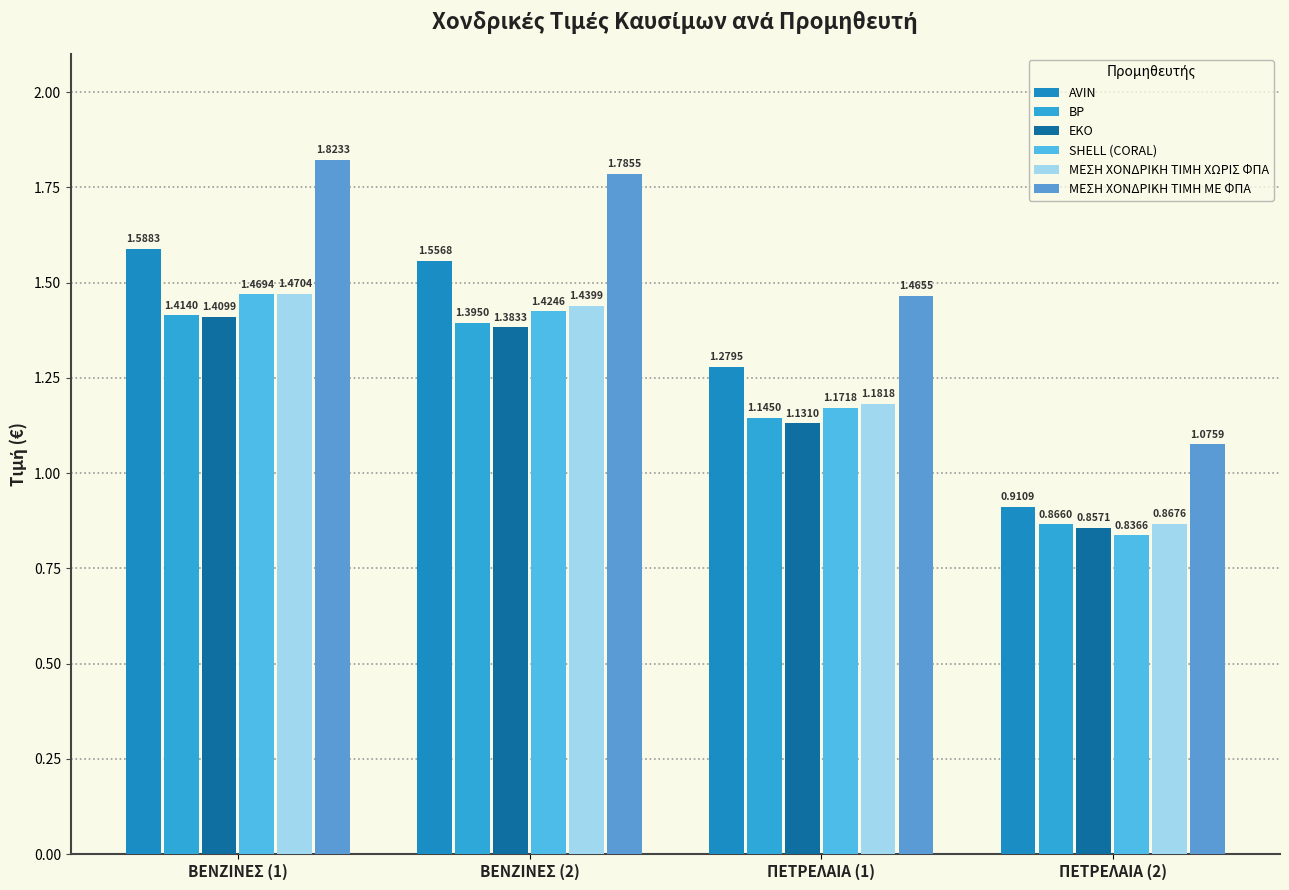

Where is ΜΕΣΗ ΧΟΝΔΡΙΚΗ ΤΙΜΗ ΜΕ ΦΠΑ nearest to the value 1?

ΠΕΤΡΕΛΑΙΑ (2)